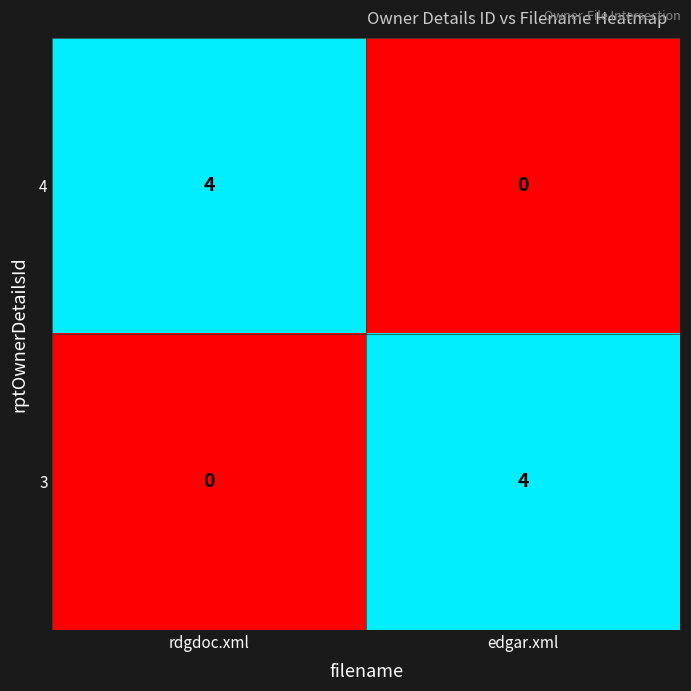

Where is 3 nearest to the value 2?

rdgdoc.xml